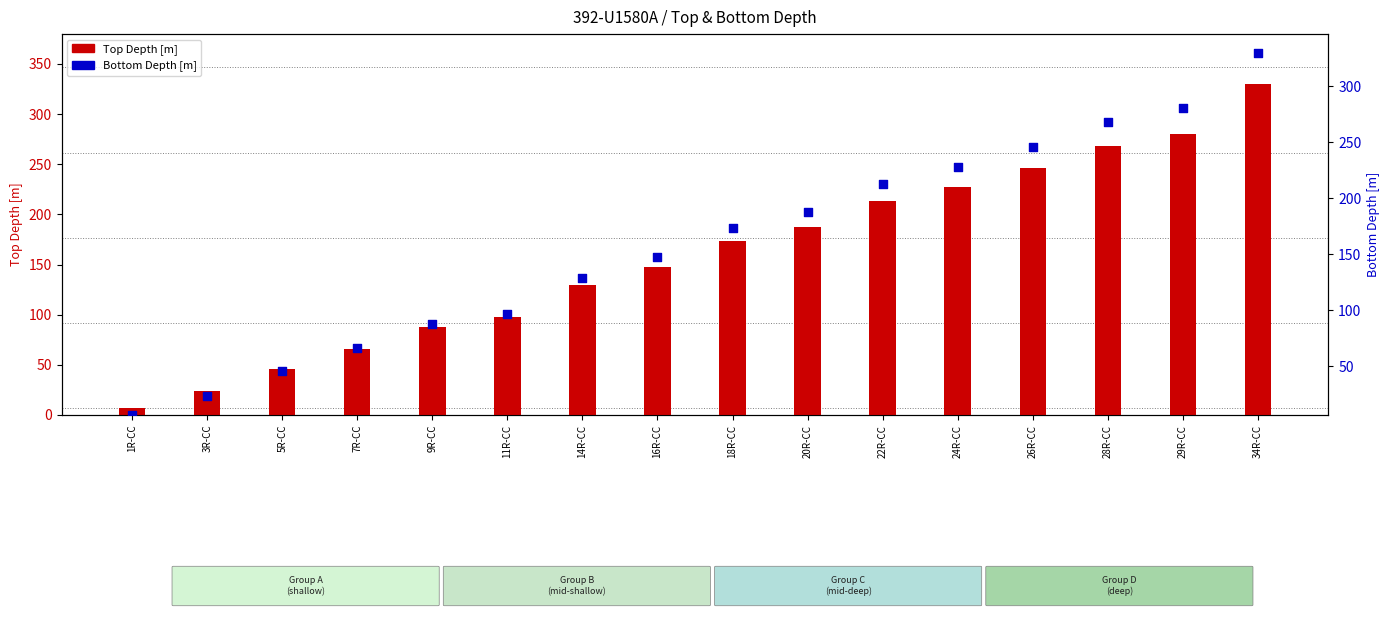

What is the total value across all series at 9R-CC?

175.2